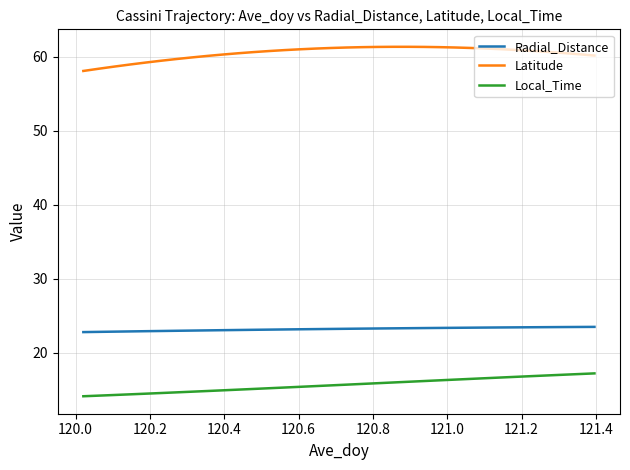

What are all the series names shown in the legend?

Radial_Distance, Latitude, Local_Time